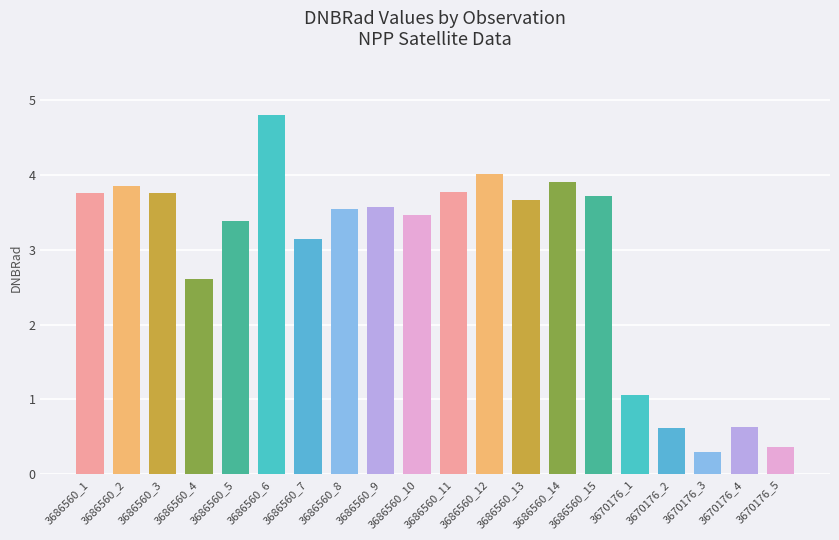

Reading left to right, transcribe all the data shown in this chart.

3.8	3.9	3.8	2.6	3.4	4.8	3.1	3.5	3.6	3.5	3.8	4.0	3.7	3.9	3.7	1.1	0.6	0.3	0.6	0.4